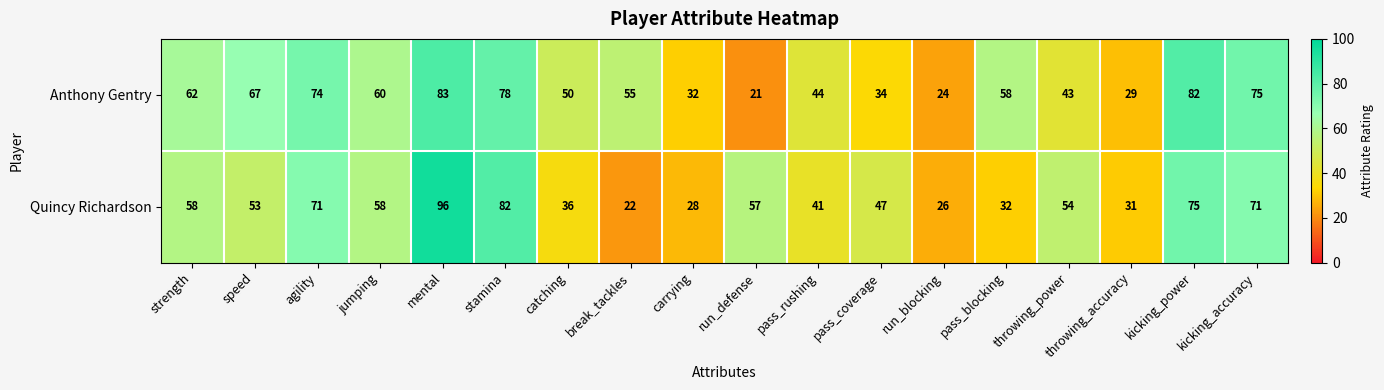

Where is Anthony Gentry nearest to the value 52?

catching